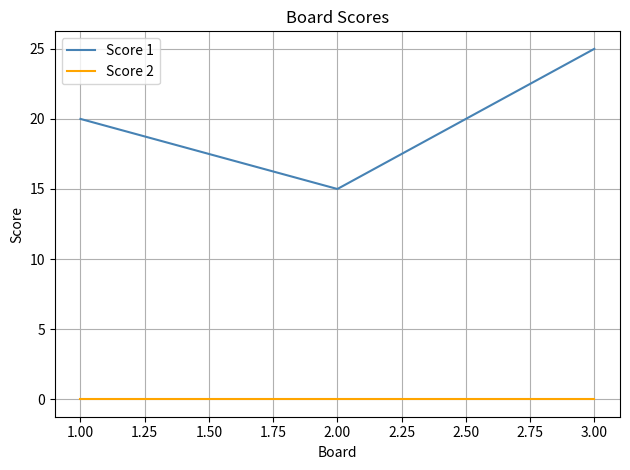

How many lines are shown in the chart?

2